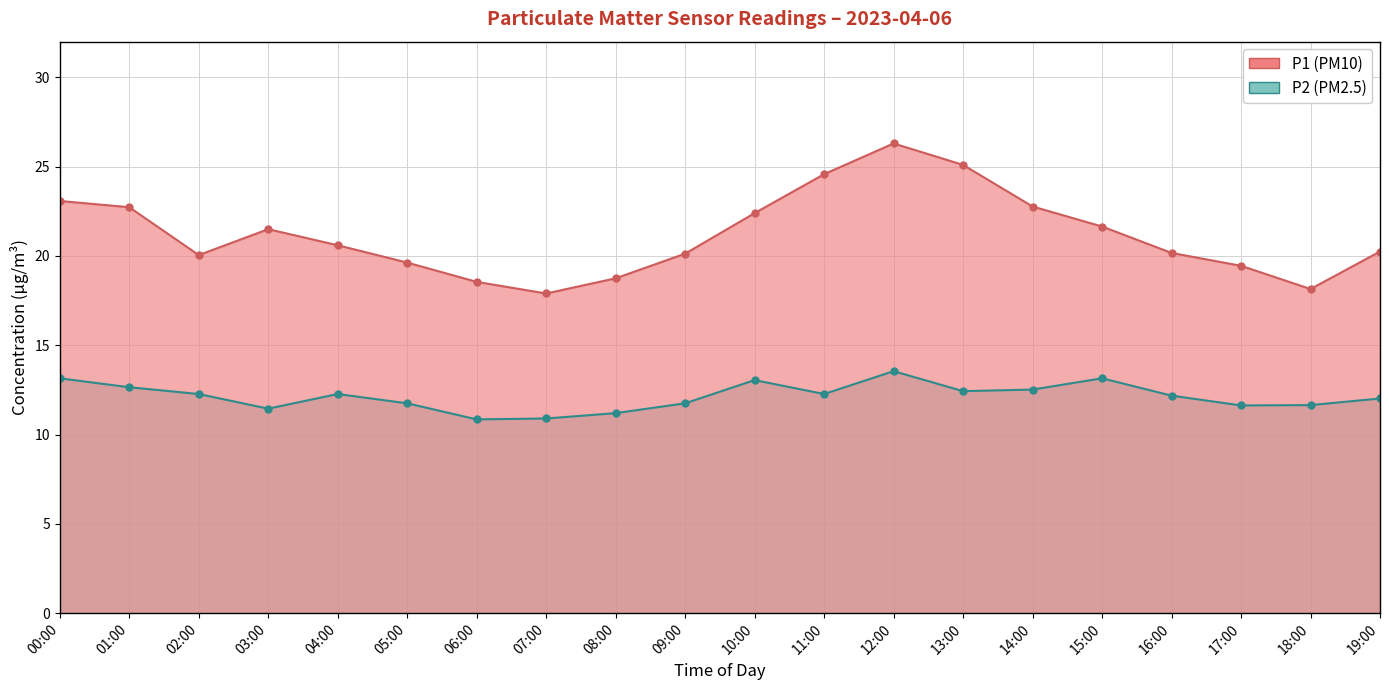

Which category has the lowest value in the P1 series?

07:00